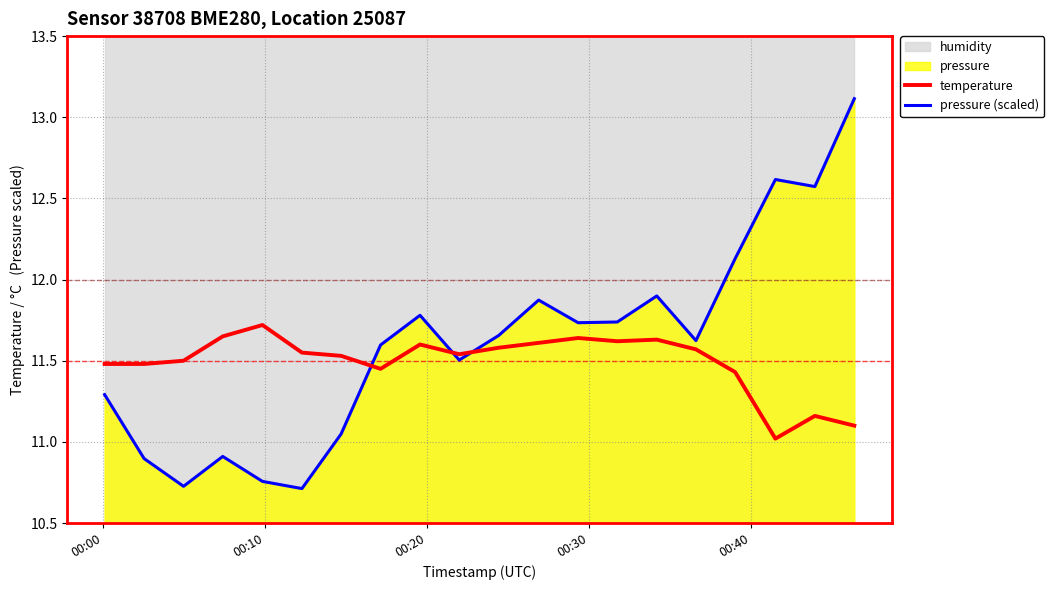

True or false: pressure (scaled) and temperature cross at least once.

True